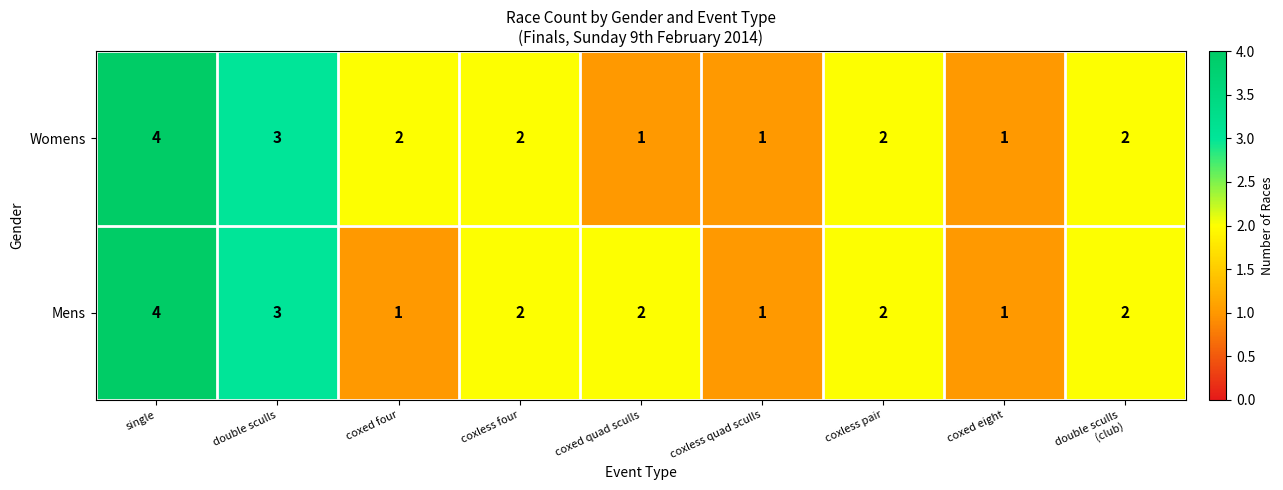

What is the maximum value for Mens?

4